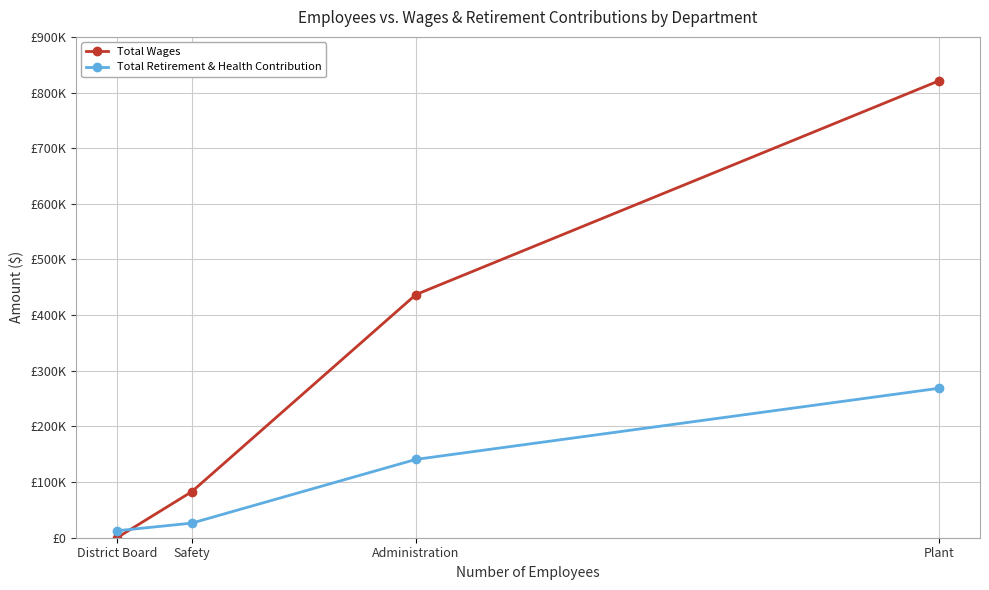

What are all the series names shown in the legend?

Total Wages, Total Retirement & Health Contribution